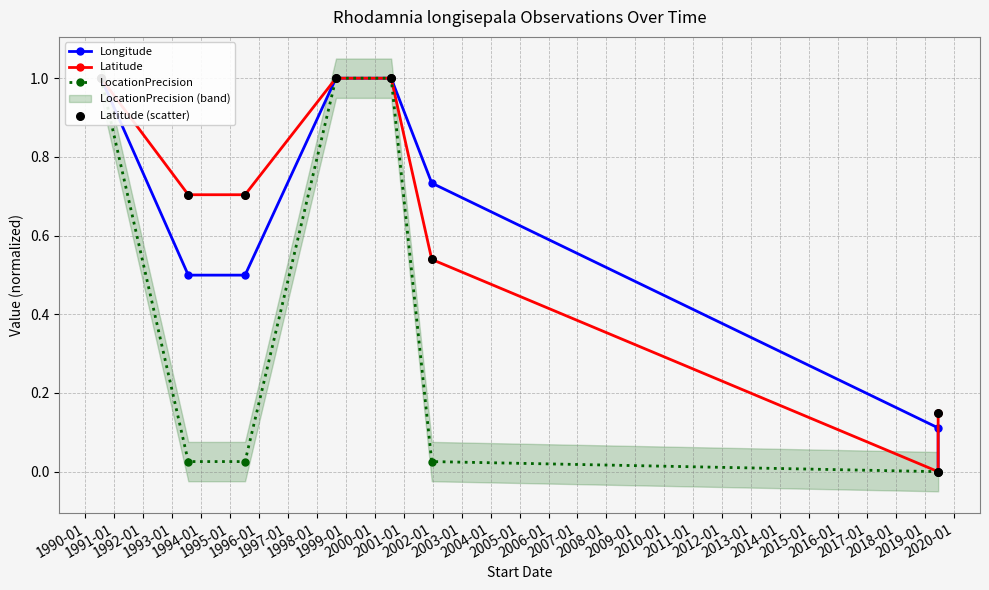

Which series has the widest spread of Y values?

LocationPrecision